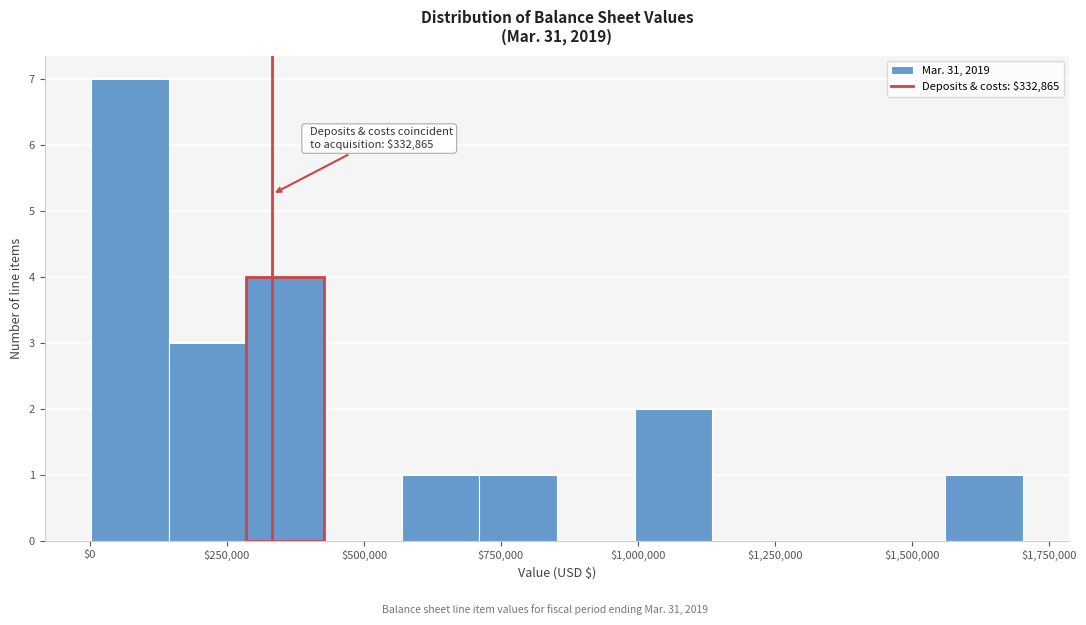

Around what value on the x-axis is the tallest bar? Give the approximate position of its centre, as read against the axis.

50000